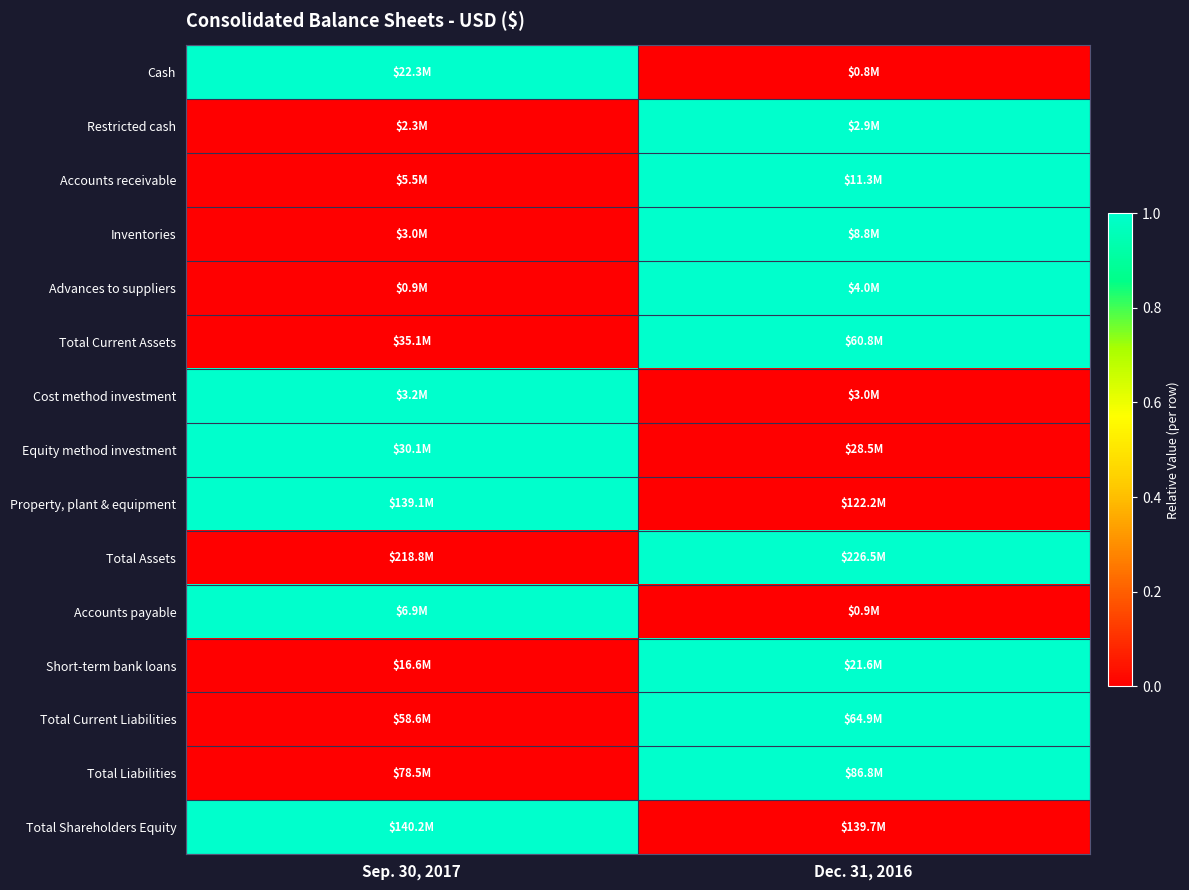

Between Dec. 31, 2016 and Sep. 30, 2017, which is larger?

Sep. 30, 2017